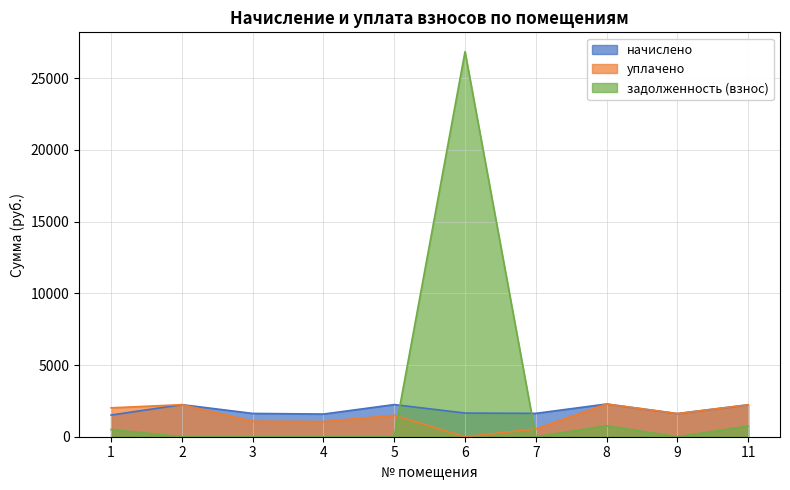

Does the chart have visible grid lines?

Yes